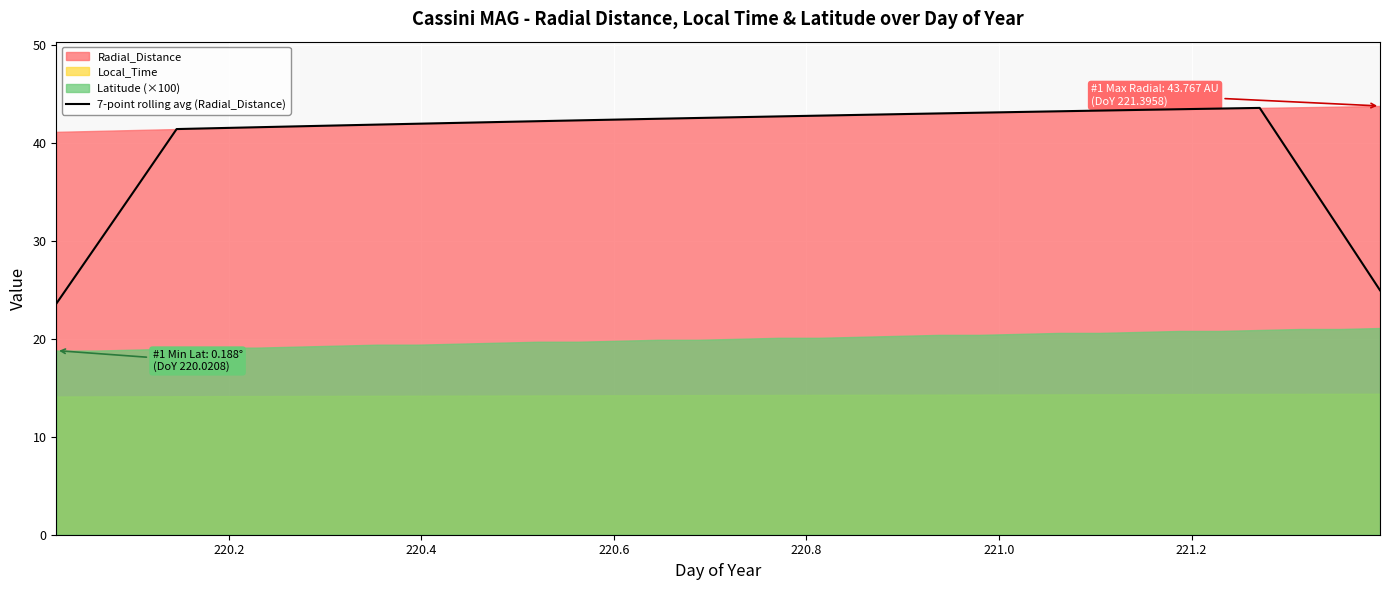

What is the lowest value of the 7-point rolling avg (Radial_Distance) series?

23.6